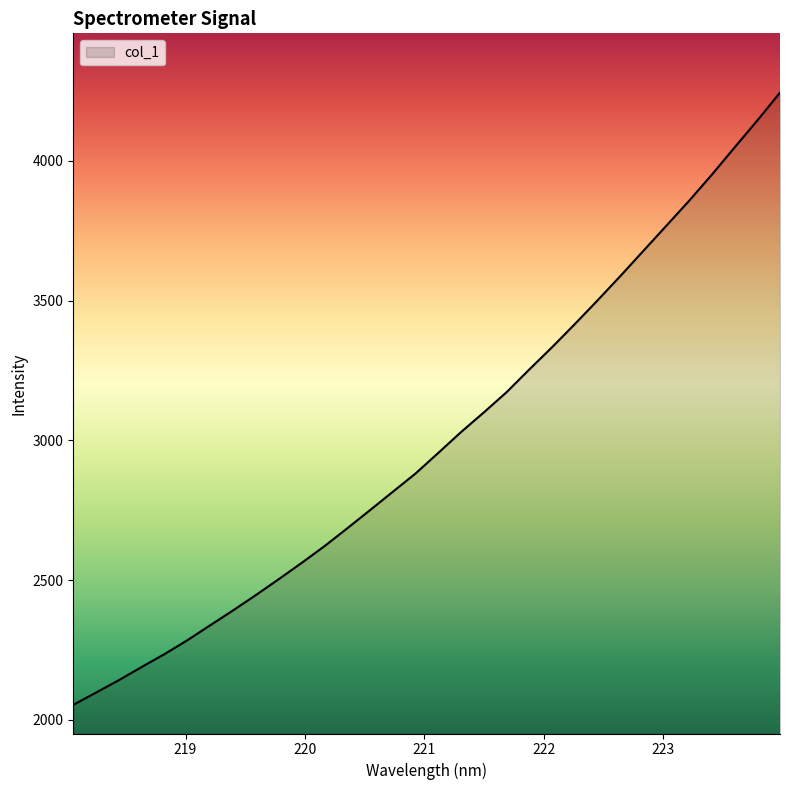

What is the difference between the maximum and minimum values?

2190.6